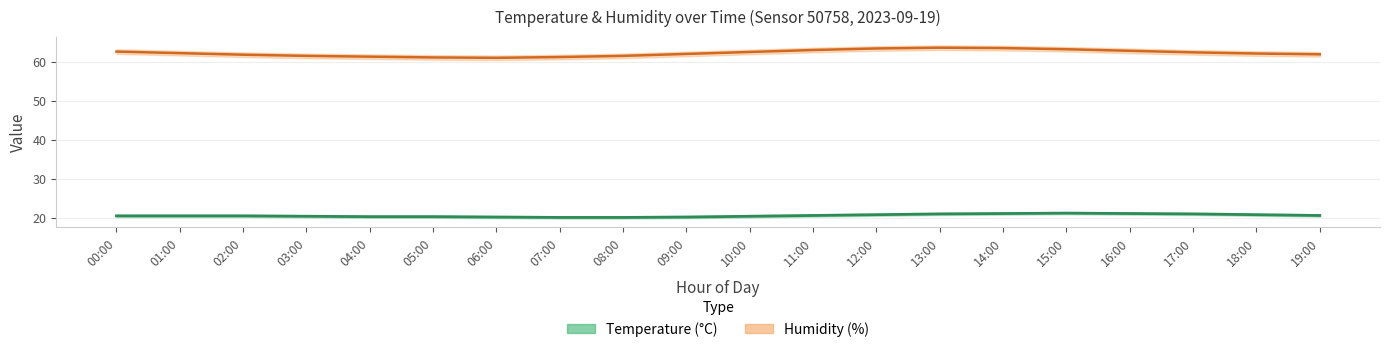

Where is the first local maximum for humidity?

13:00